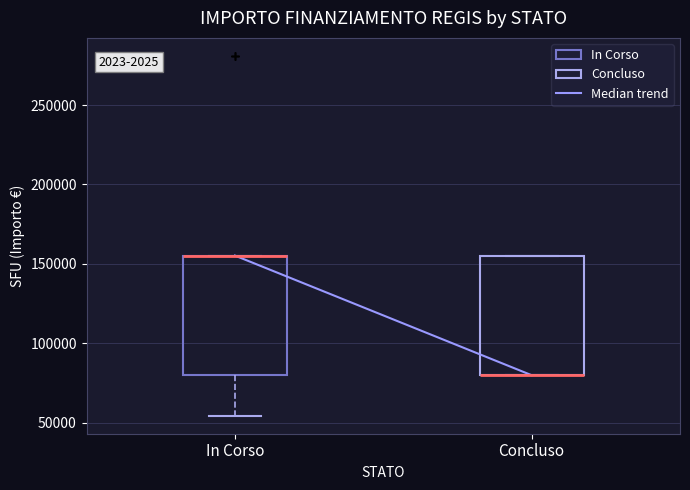

Reading left to right, read every box against the y-axis: the position of its median line, the range the box covers, and the ends of its whiskers. The values are not printed on the chart, so give them approximately, as read against the axis.

In Corso: median 155000 (drawn on the box's upper edge), box 80000 to 155000, whiskers 55000 to 155000
Concluso: median 80000 (drawn on the box's lower edge), box 80000 to 155000, whiskers 80000 to 155000